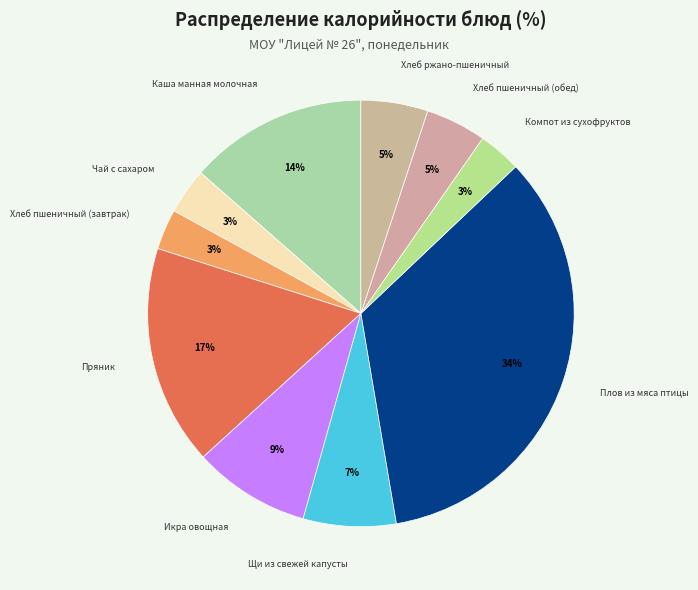

To the nearest percent, what is the difference between the largest and smallest slice percentages?

31%